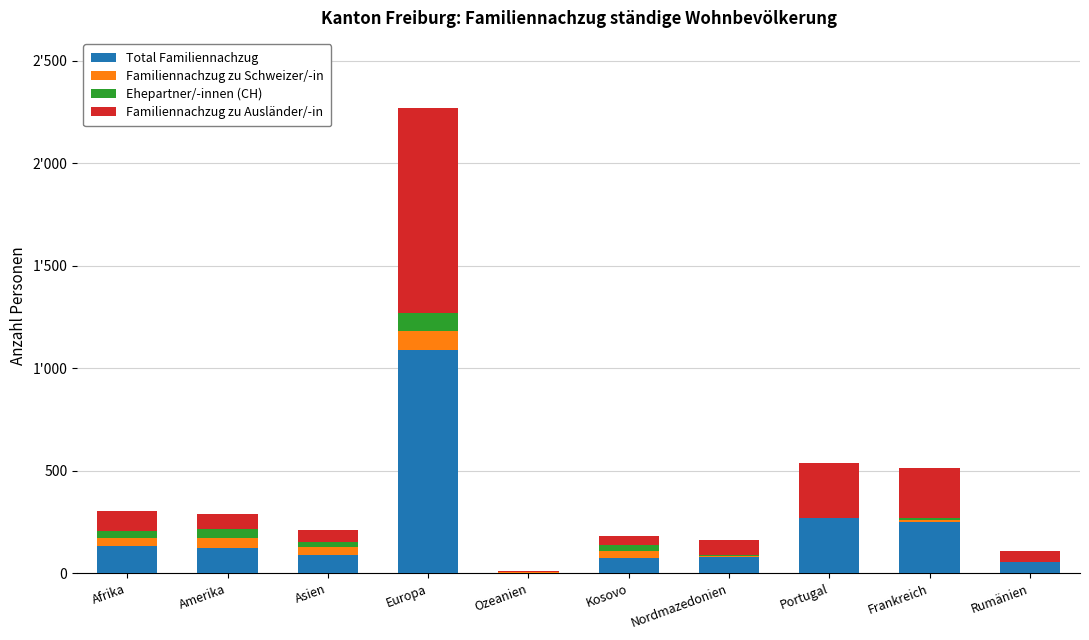

What are all the series names shown in the legend?

Total Familiennachzug, Familiennachzug zu Schweizer/-in, Ehepartner/-innen (CH), Familiennachzug zu Ausländer/-in